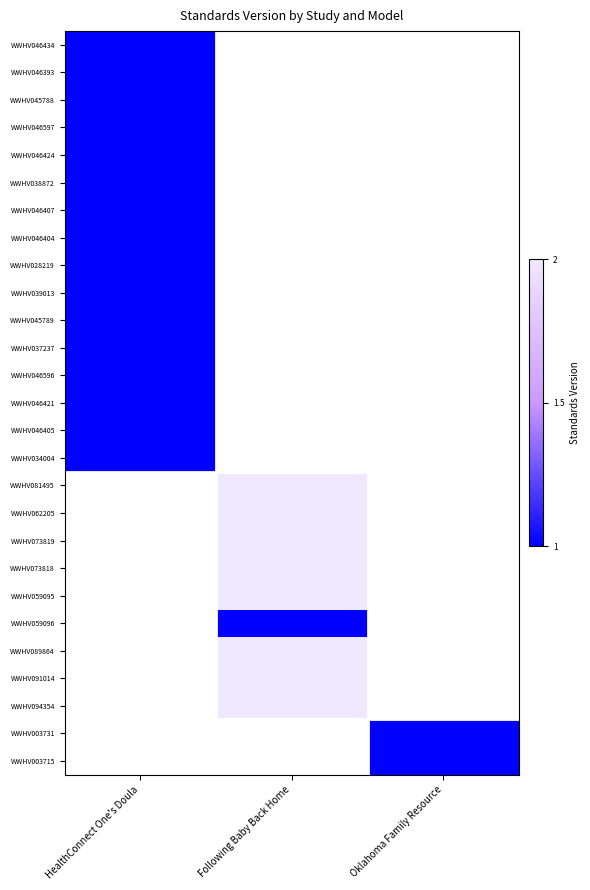

What is the smallest value displayed?

1.0